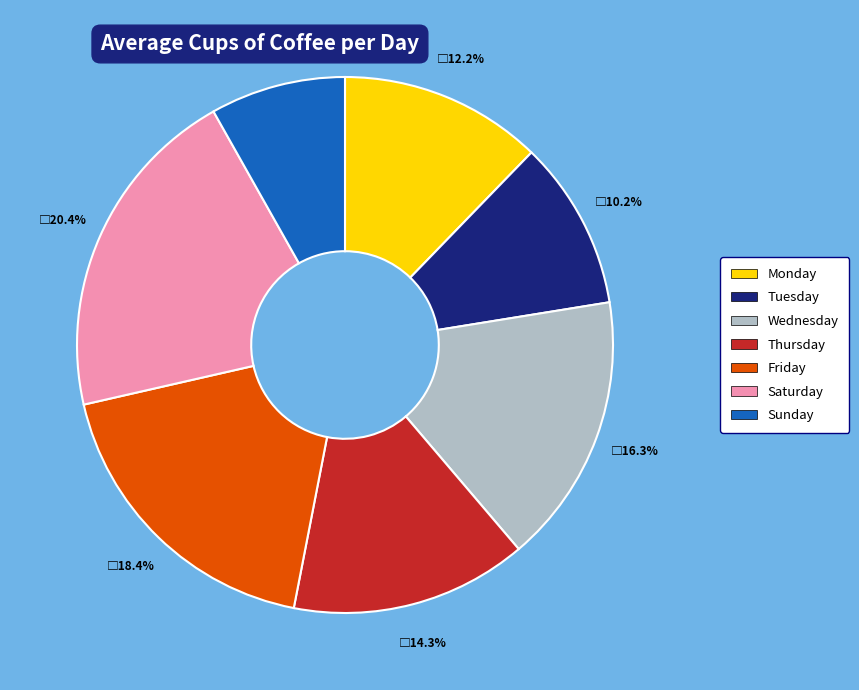

Approximately how many times larger is the value at Saturday compared to Sunday?

2.5